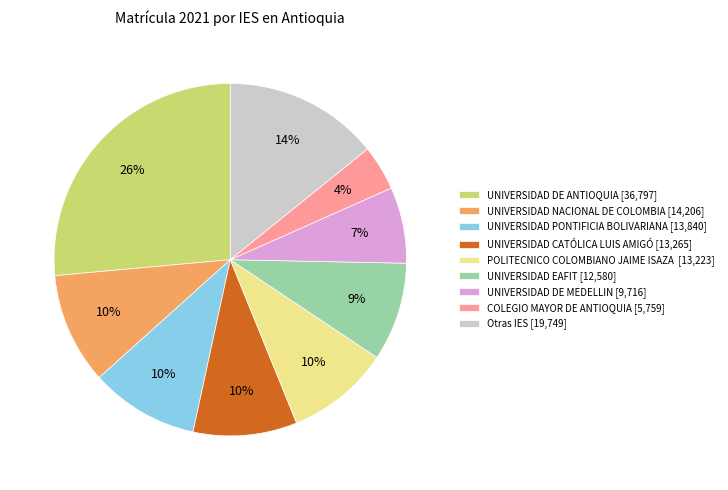

To the nearest percent, what is the difference between the largest and smallest slice percentages?

22%